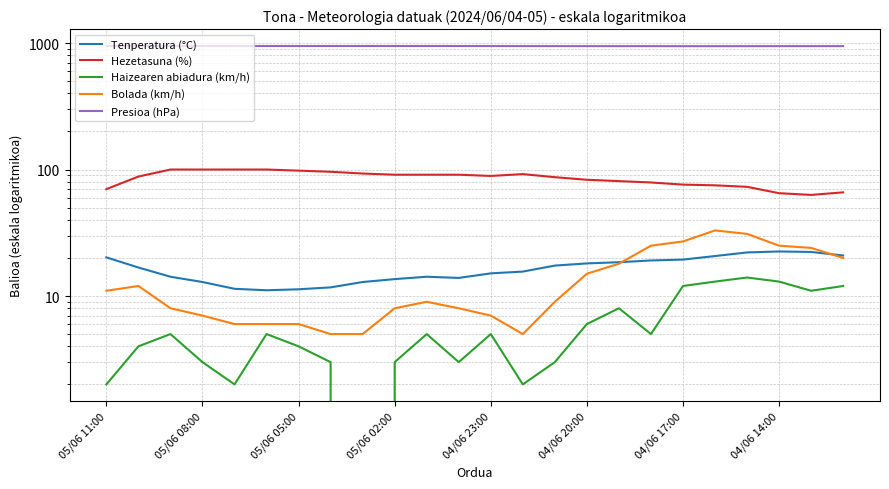

What is the difference between the second highest and second lowest values in the Haizearen abiadura (km/h) series?

11.0